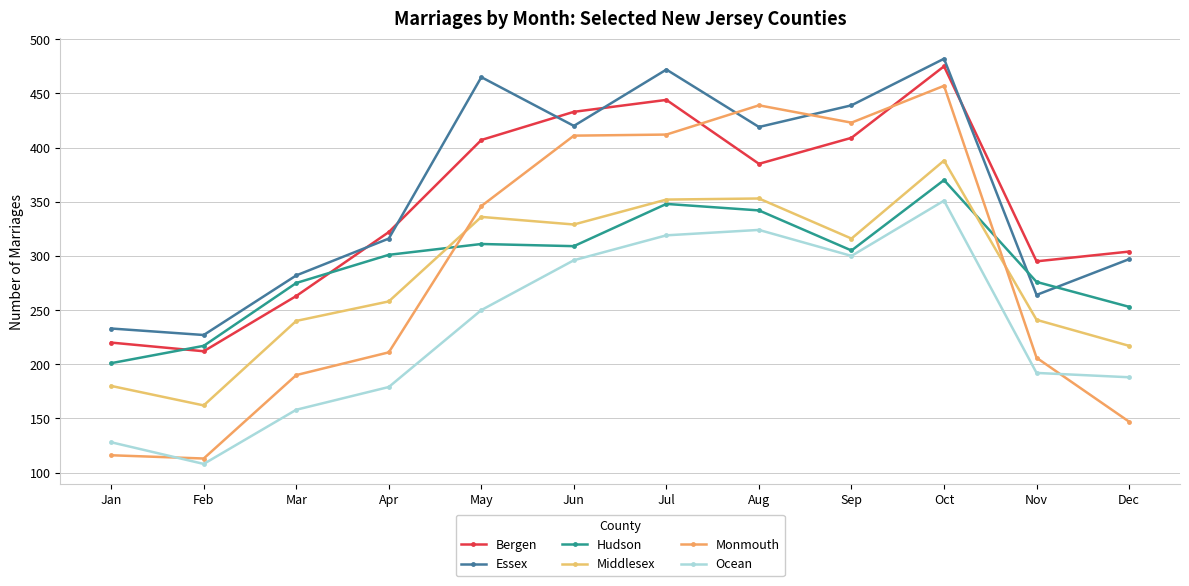

True or false: Middlesex and Bergen intersect in this chart.

False